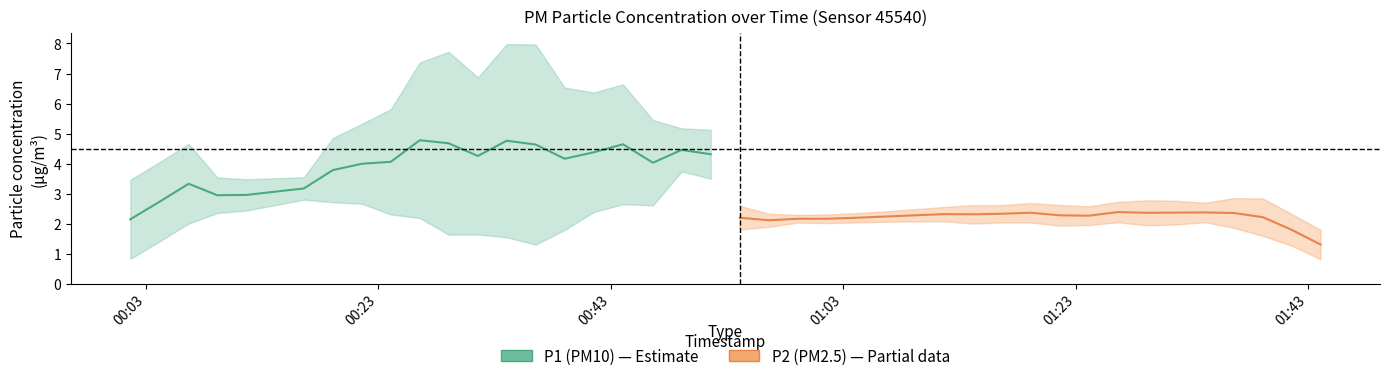

Reading left to right, what are all the values shown in this chart?

P1 (PM10): 2.1	2.7	3.3	2.9	3.0	3.2	3.8	4.0	4.1	4.8	4.7	4.3	4.8	4.6	4.2	4.4	4.6	4.0	4.5	4.3
P2 (PM2.5): 2.2	2.1	2.2	2.2	2.2	2.2	2.3	2.3	2.3	2.4	2.3	2.3	2.4	2.4	2.4	2.4	2.4	2.2	1.8	1.3